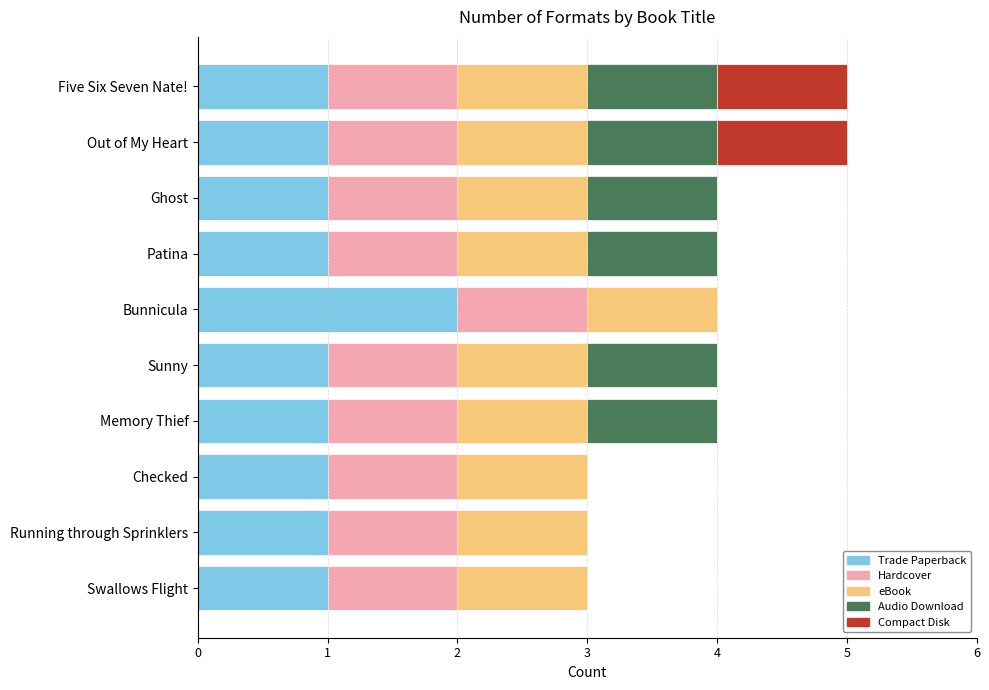

The value of Trade Paperback at Running through Sprinklers is 1. True or false?

True